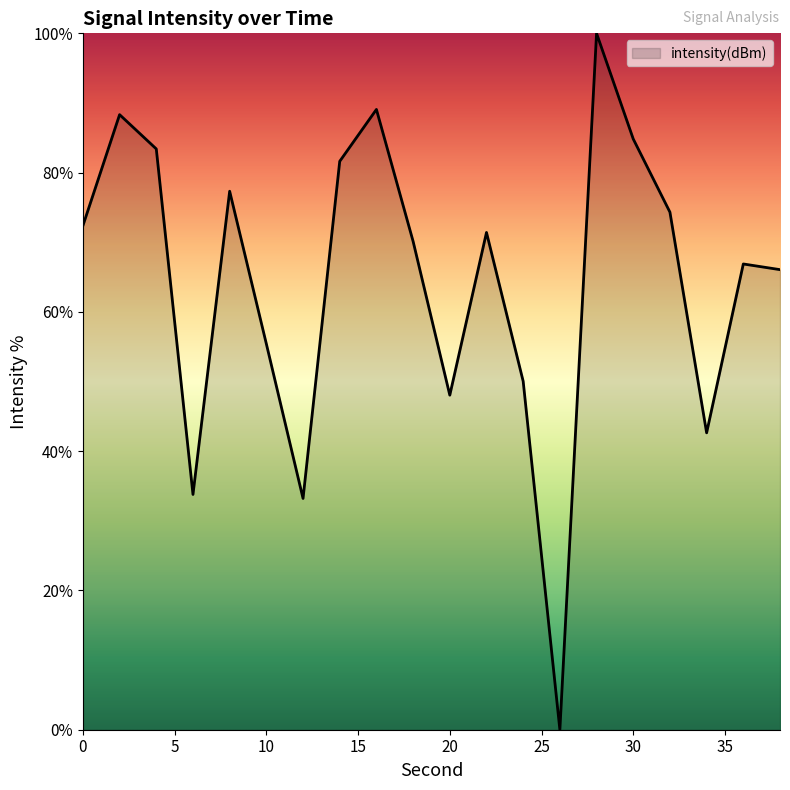

What is the difference between the maximum and minimum values?

100.0